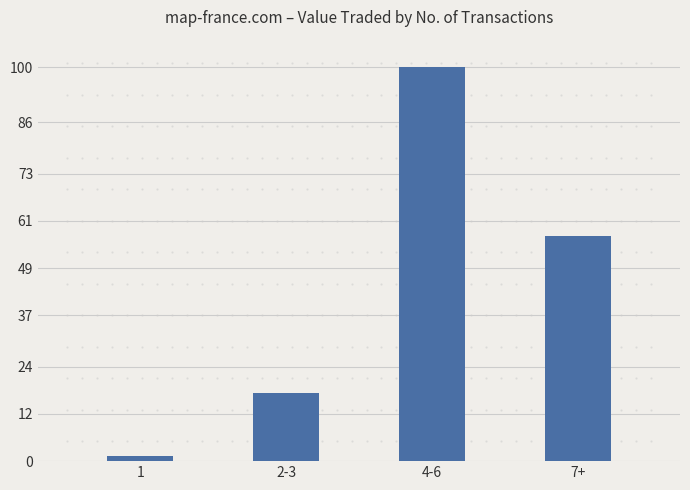

What is the sum of the values at 4-6 and 2-3?

117.4